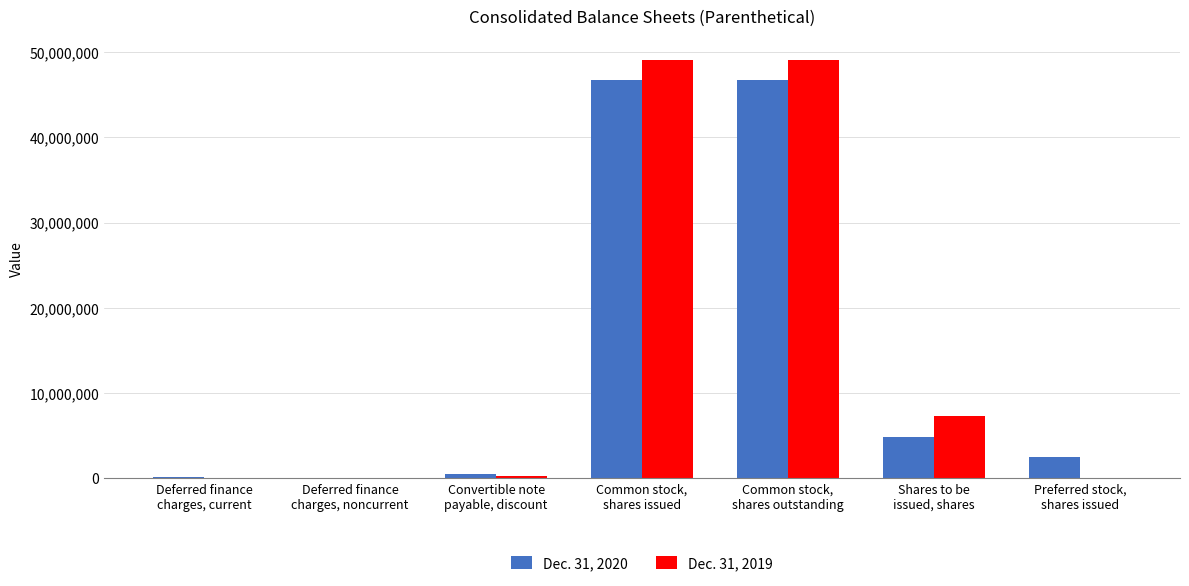

How many series are shown in this chart?

2